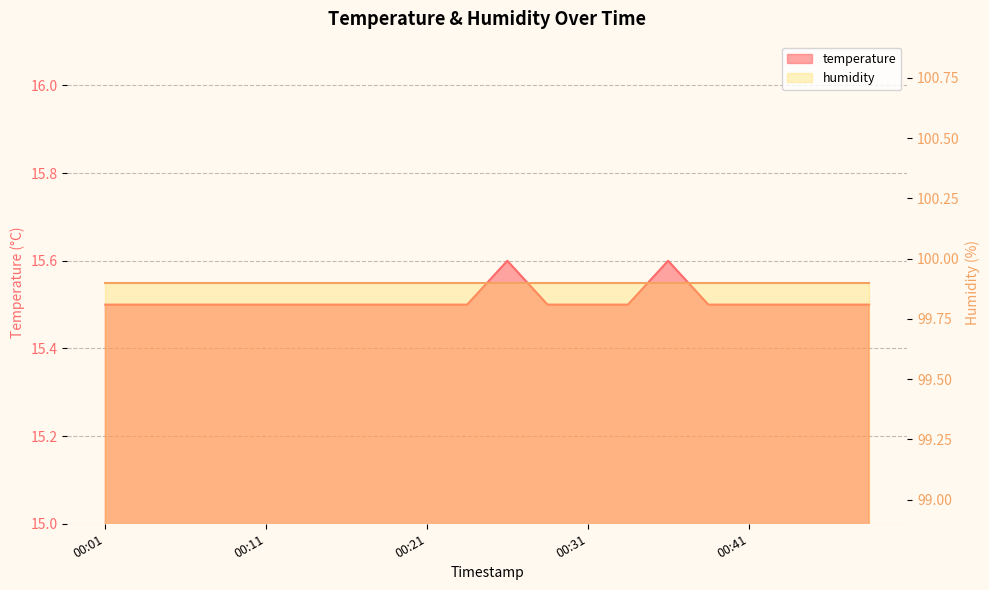

What is the sum of the values at 00:41 and 00:46?

31.0